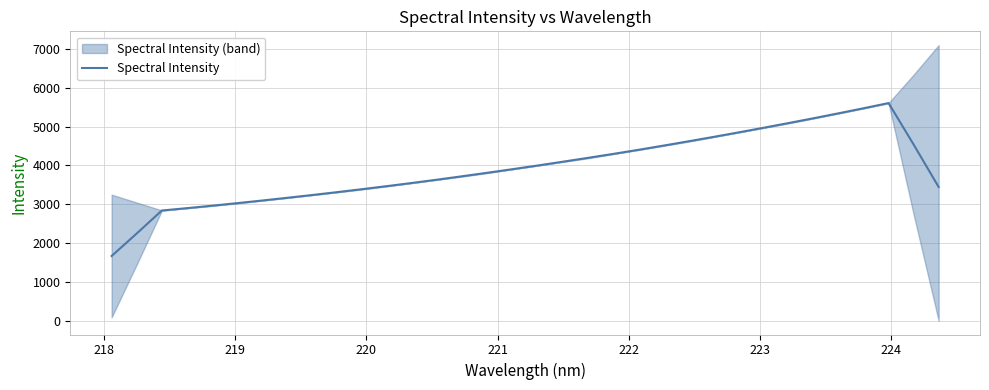

What is the maximum value for Spectral Intensity?

5603.7